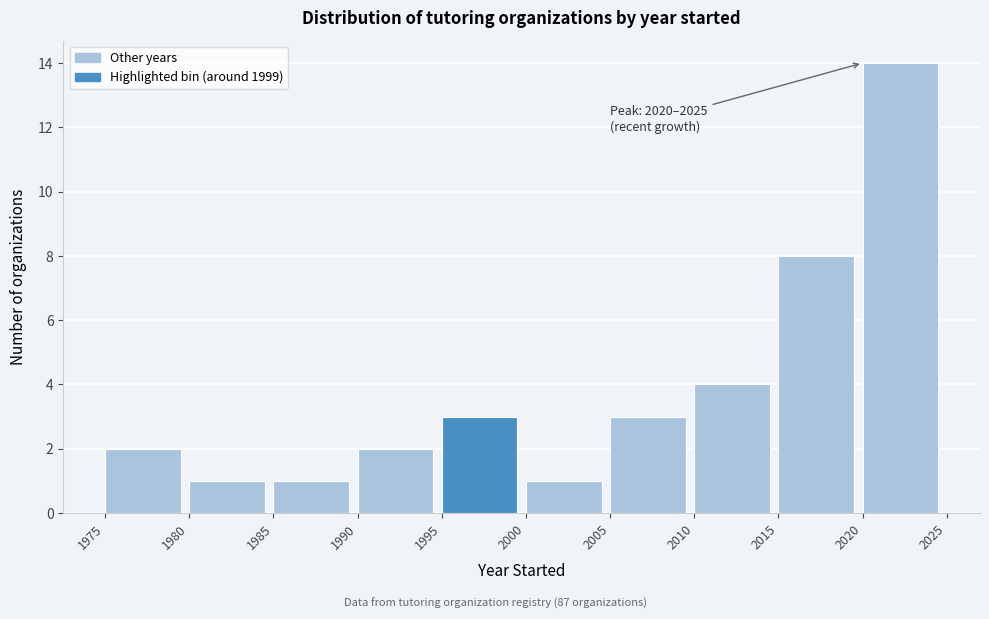

Over which range of the x-axis is the bar tallest?

2020 to 2025